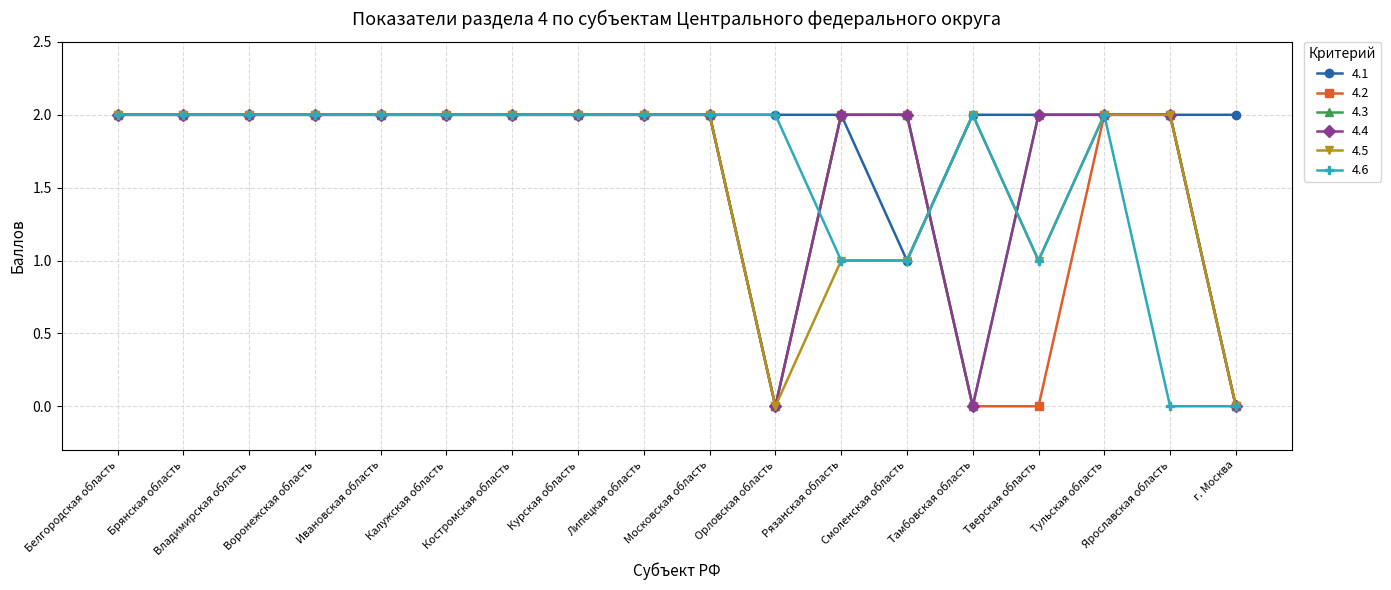

Where is the first local minimum for 4.1?

Смоленская область